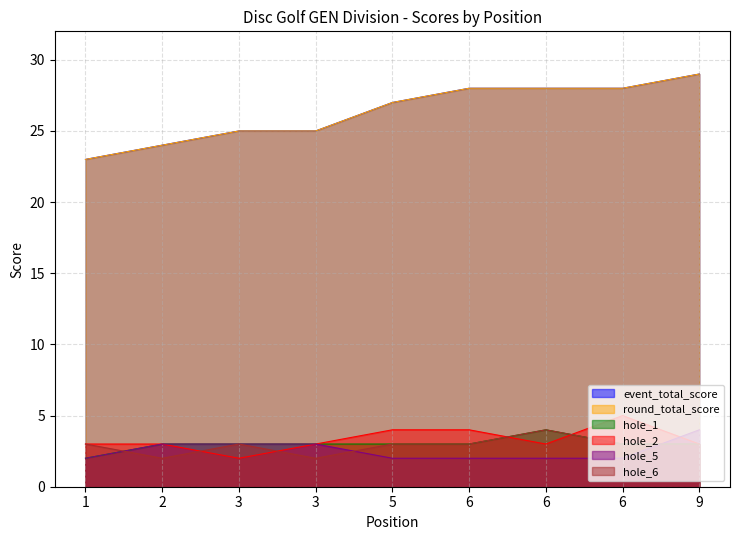

Where is the first local maximum for hole_2?

6